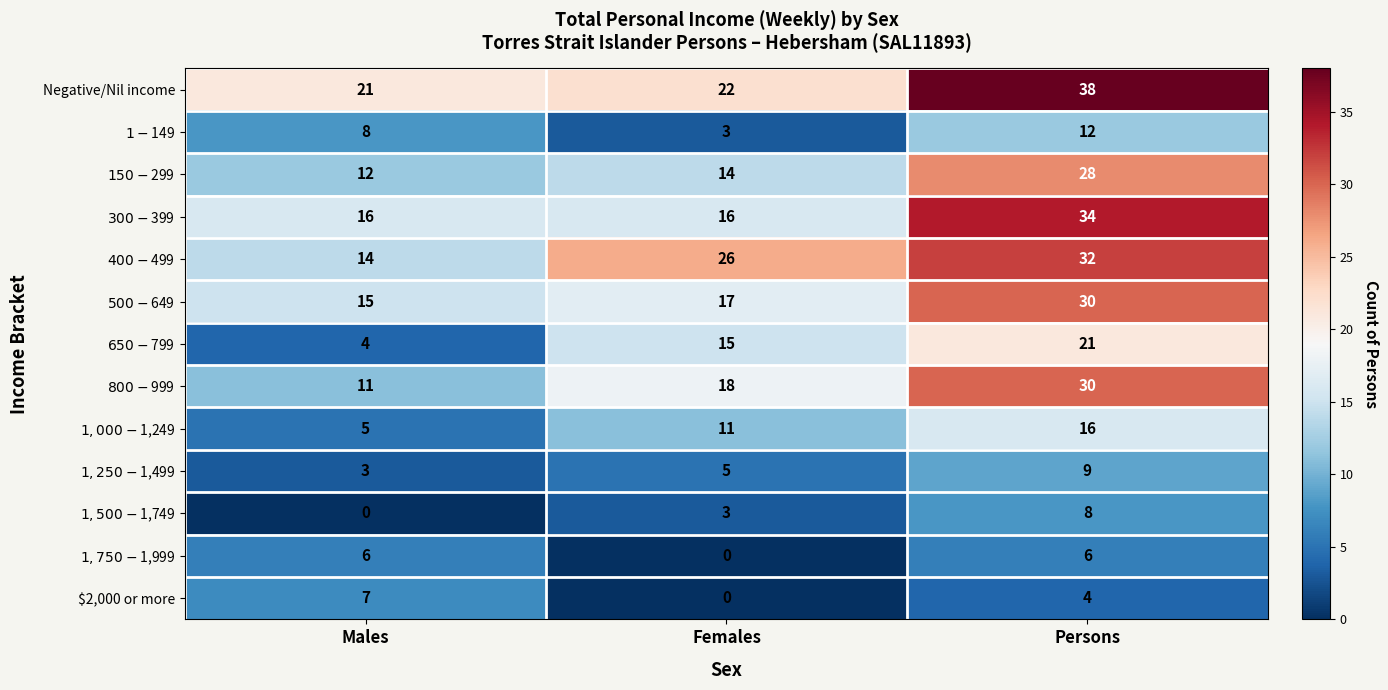

Which series has the largest total across all categories?

Negative/Nil income